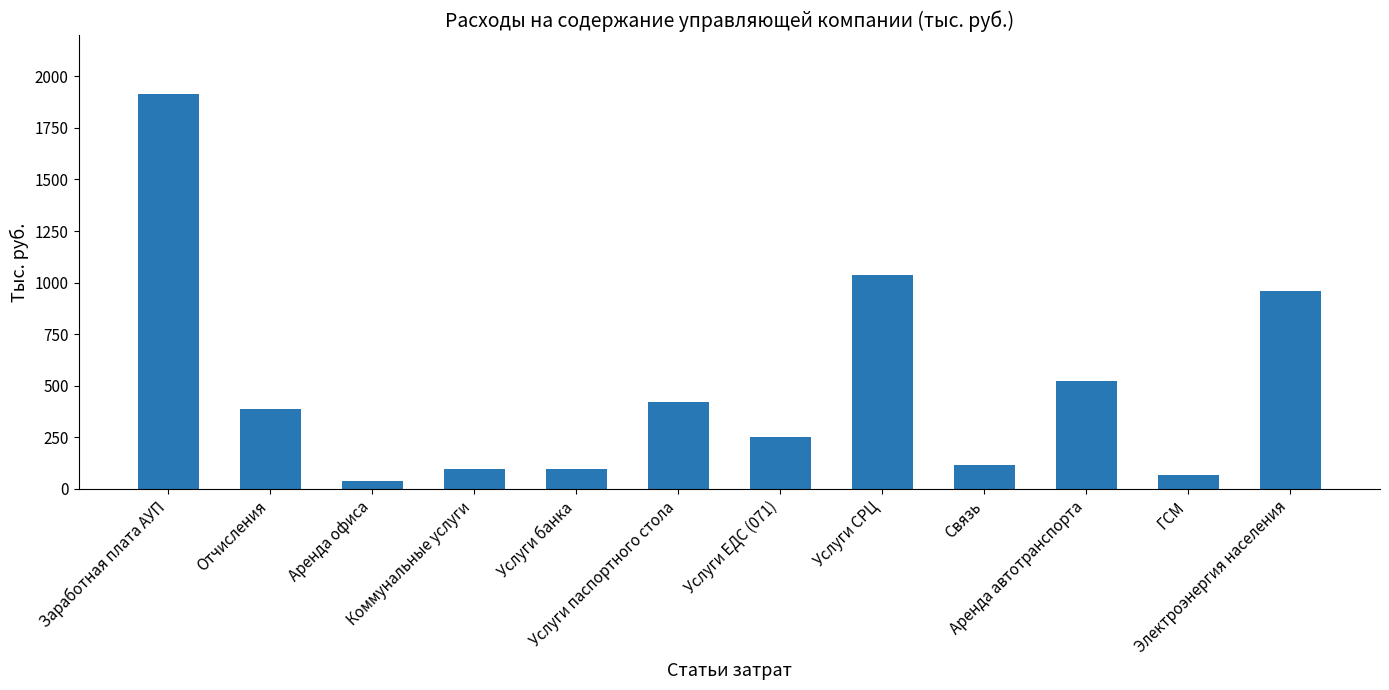

At which category does the chart reach its minimum across all series?

Аренда офиса